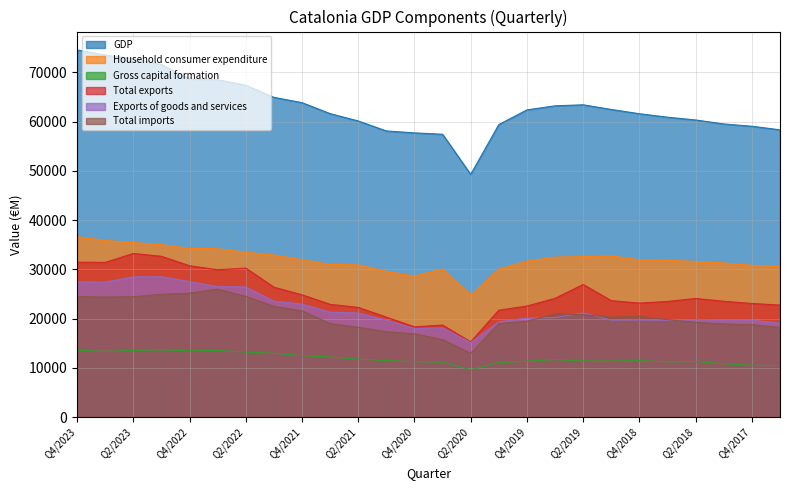

Reading left to right, transcribe all the data shown in this chart.

GDP: Q4/2023=74582	Q3/2023=73548	Q2/2023=72747	Q1/2023=71626	Q4/2022=68649	Q3/2022=68521	Q2/2022=67413	Q1/2022=64950	Q4/2021=63872	Q3/2021=61642	Q2/2021=60152	Q1/2021=58124	Q4/2020=57734	Q3/2020=57449	Q2/2020=49301	Q1/2020=59423	Q4/2019=62401	Q3/2019=63229	Q2/2019=63436	Q1/2019=62490	Q4/2018=61622	Q3/2018=60915	Q2/2018=60354	Q1/2018=59542	Q4/2017=59080	Q3/2017=58355
Household consumer expenditure: Q4/2023=36670	Q3/2023=35882	Q2/2023=35463	Q1/2023=35039	Q4/2022=34274	Q3/2022=34202	Q2/2022=33490	Q1/2022=32932	Q4/2021=31956	Q3/2021=31028	Q2/2021=30913	Q1/2021=29631	Q4/2020=28651	Q3/2020=30099	Q2/2020=24810	Q1/2020=30055	Q4/2019=31686	Q3/2019=32491	Q2/2019=32586	Q1/2019=32776	Q4/2018=31927	Q3/2018=31855	Q2/2018=31631	Q1/2018=31326	Q4/2017=30837	Q3/2017=30598
Gross capital formation: Q4/2023=13592	Q3/2023=13361	Q2/2023=13556	Q1/2023=13657	Q4/2022=13483	Q3/2022=13546	Q2/2022=13215	Q1/2022=12970	Q4/2021=12494	Q3/2021=12219	Q2/2021=11782	Q1/2021=11488	Q4/2020=11282	Q3/2020=11178	Q2/2020=9624	Q1/2020=11093	Q4/2019=11357	Q3/2019=11690	Q2/2019=11408	Q1/2019=11397	Q4/2018=11480	Q3/2018=11232	Q2/2018=11305	Q1/2018=10838	Q4/2017=10551	Q3/2017=10474
Total exports: Q4/2023=31484	Q3/2023=31428	Q2/2023=33246	Q1/2023=32671	Q4/2022=30750	Q3/2022=29938	Q2/2022=30270	Q1/2022=26395	Q4/2021=24854	Q3/2021=22914	Q2/2021=22292	Q1/2021=20317	Q4/2020=18345	Q3/2020=18705	Q2/2020=15300	Q1/2020=21724	Q4/2019=22563	Q3/2019=24136	Q2/2019=26943	Q1/2019=23661	Q4/2018=23161	Q3/2018=23498	Q2/2018=24105	Q1/2018=23532	Q4/2017=23086	Q3/2017=22762
Exports of goods and services: Q4/2023=27471	Q3/2023=27407	Q2/2023=28490	Q1/2023=28515	Q4/2022=27519	Q3/2022=26511	Q2/2022=26442	Q1/2022=23557	Q4/2021=22965	Q3/2021=21312	Q2/2021=21165	Q1/2021=19709	Q4/2020=18004	Q3/2020=18116	Q2/2020=15148	Q1/2020=19341	Q4/2019=20147	Q3/2019=20226	Q2/2019=21173	Q1/2019=19712	Q4/2018=19723	Q3/2018=19661	Q2/2018=19804	Q1/2018=19762	Q4/2017=19686	Q3/2017=19073
Total imports: Q4/2023=24476	Q3/2023=24391	Q2/2023=24469	Q1/2023=24953	Q4/2022=25184	Q3/2022=26005	Q2/2022=24531	Q1/2022=22515	Q4/2021=21589	Q3/2021=19004	Q2/2021=18266	Q1/2021=17350	Q4/2020=16922	Q3/2020=15756	Q2/2020=12955	Q1/2020=19016	Q4/2019=19488	Q3/2019=21003	Q2/2019=20796	Q1/2019=20315	Q4/2018=20471	Q3/2018=19799	Q2/2018=19266	Q1/2018=18925	Q4/2017=18776	Q3/2017=18223